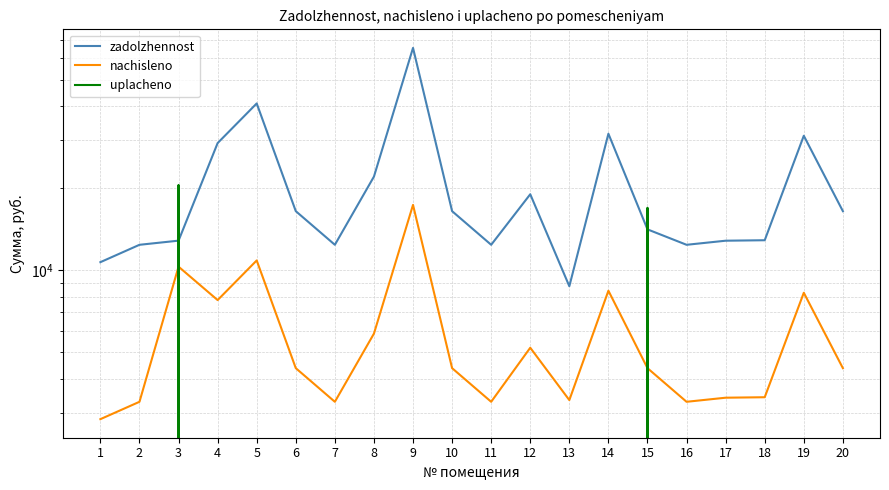

True or false: uplacheno has a value of 0.0 at 11.

True